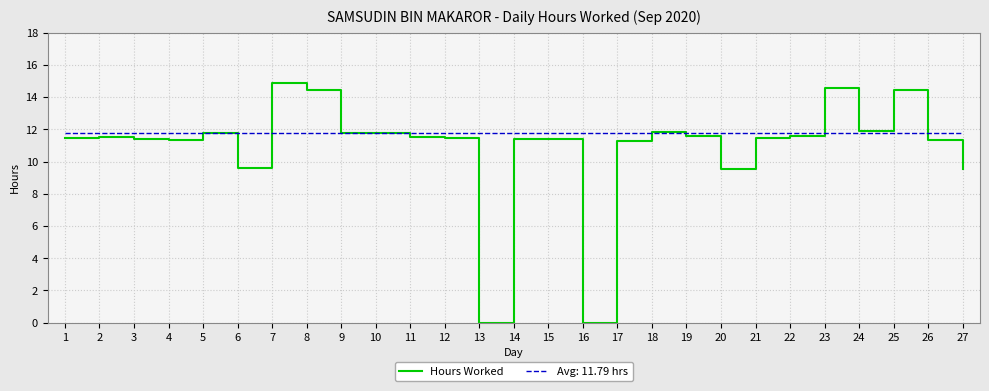

The Hours Worked series shows 11.4 at 21. True or false?

True